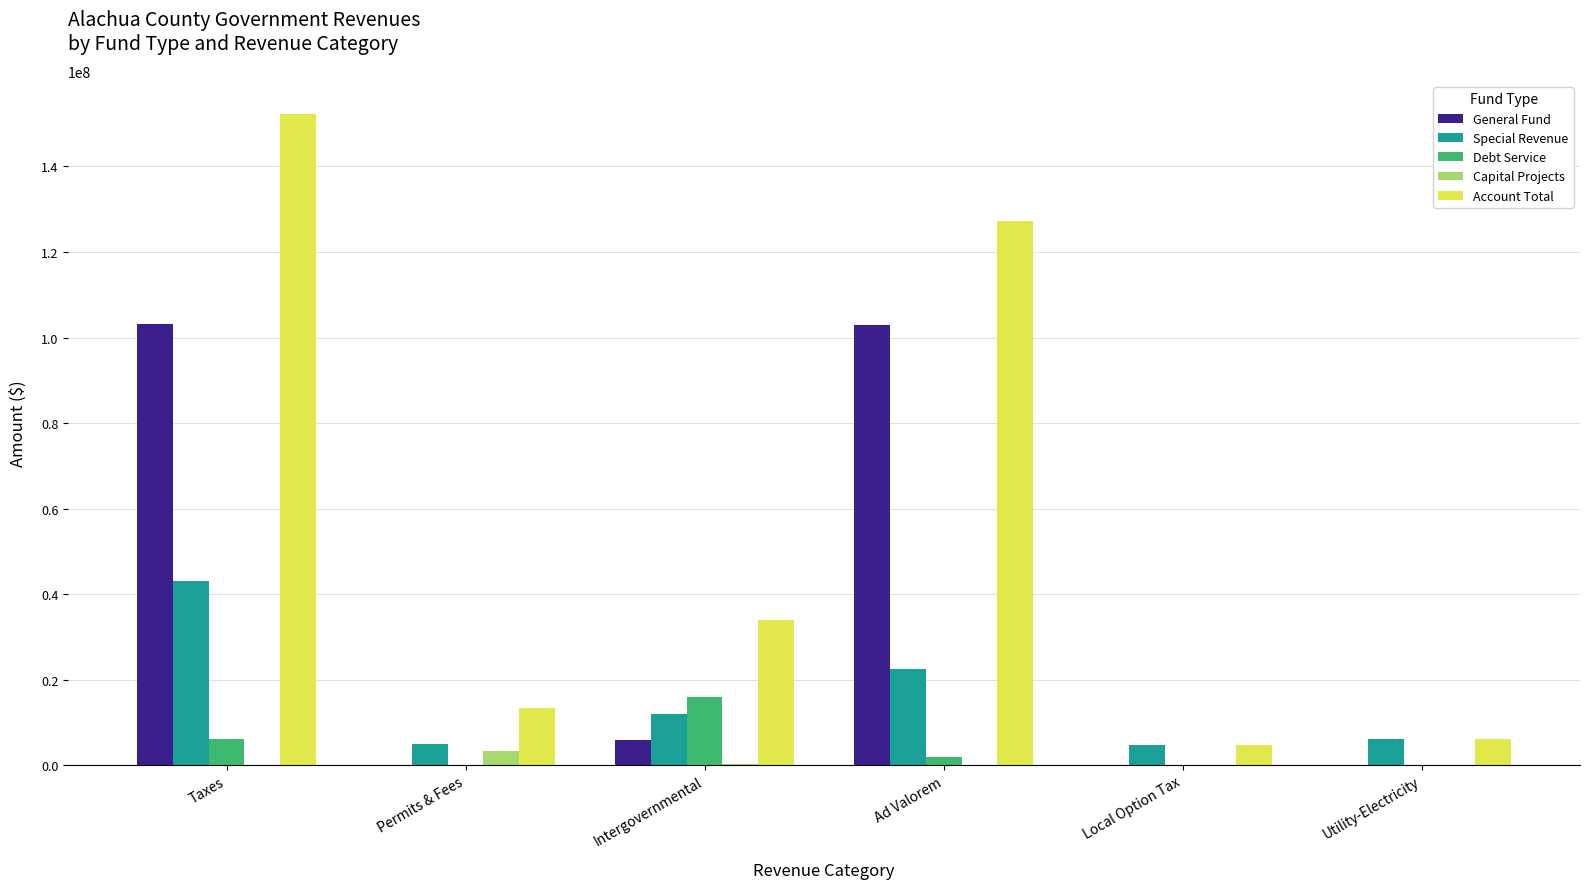

What value does the Account Total series have at Utility-Electricity?

6061220